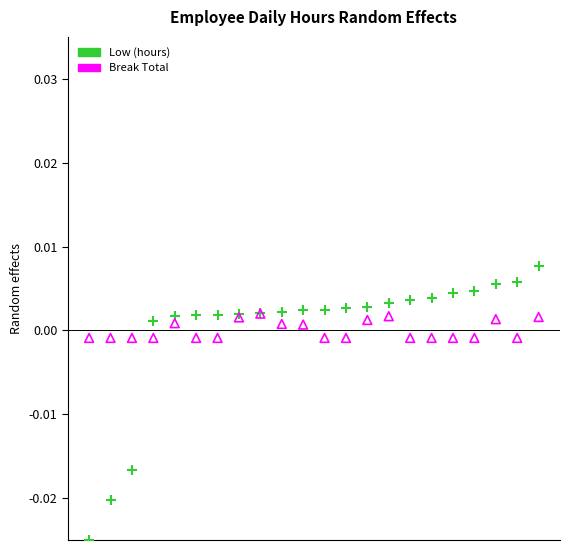

Which series contains the lowest Y value?

Low (hours)